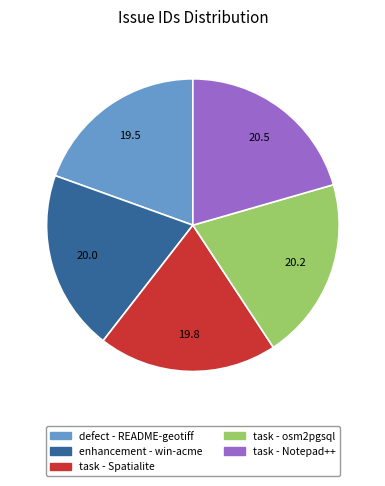

Do task - Spatialite and task - osm2pgsql together represent more than half of the pie?

No